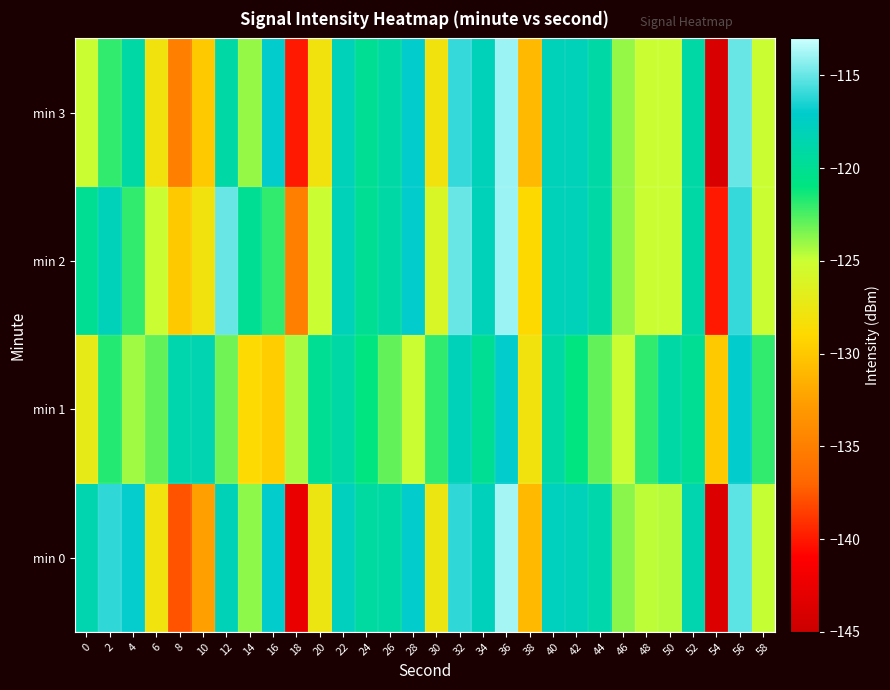

How many series are shown in this chart?

4